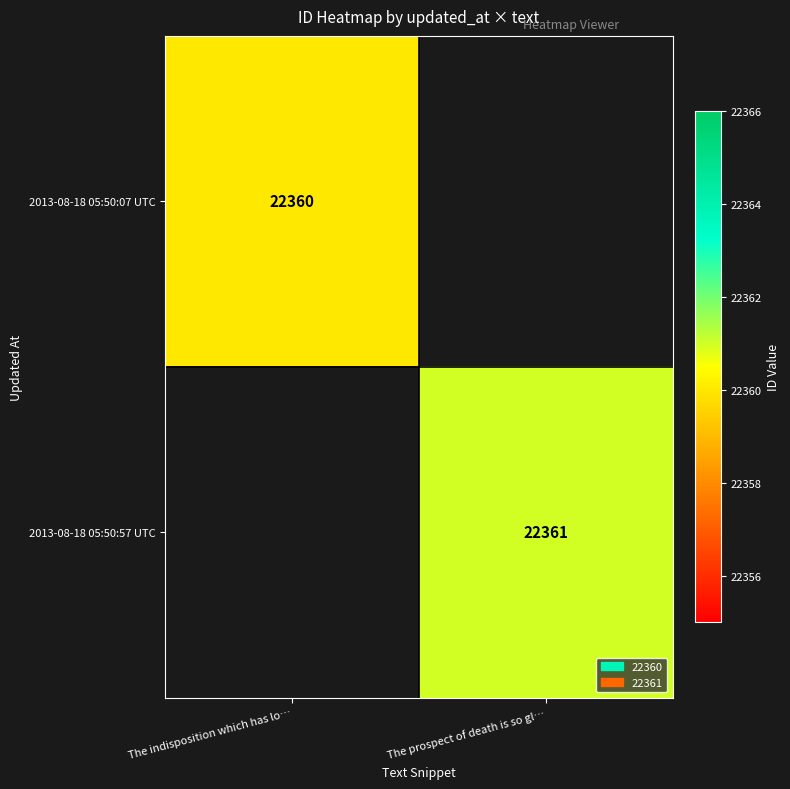

Is the value of 2013-08-18 05:50:57 UTC at The prospect of death is so gl… greater than the value of 2013-08-18 05:50:07 UTC at The indisposition which has lo…?

Yes